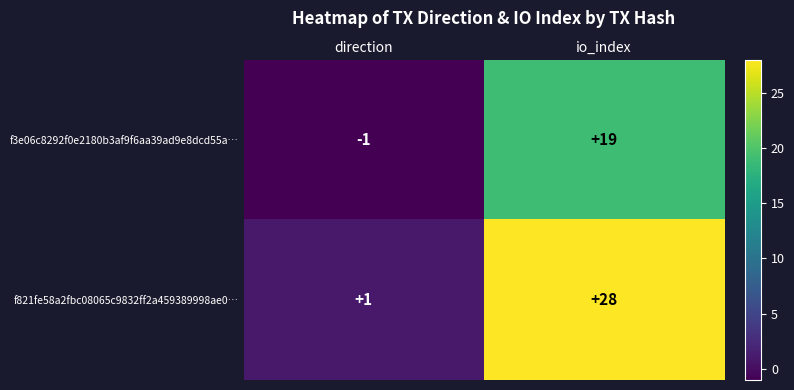

Rank the series by their average value, from highest to lowest.

f821fe58a2fbc08065c9832ff2a459389998ae0…, f3e06c8292f0e2180b3af9f6aa39ad9e8dcd55a…